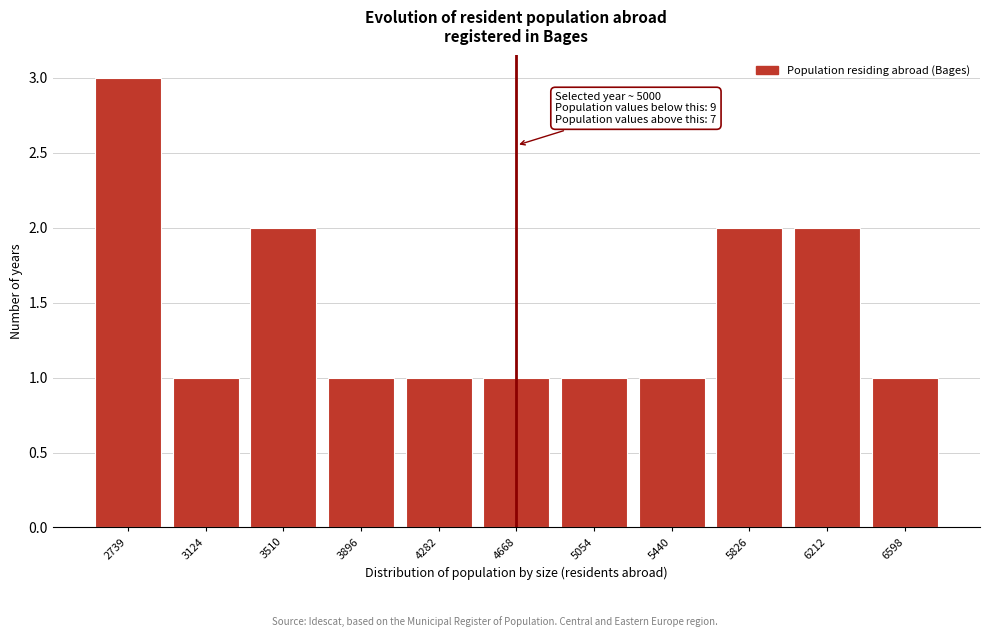

Reading left to right, extract all data points from this chart.

3	1	2	1	1	1	1	1	2	2	1